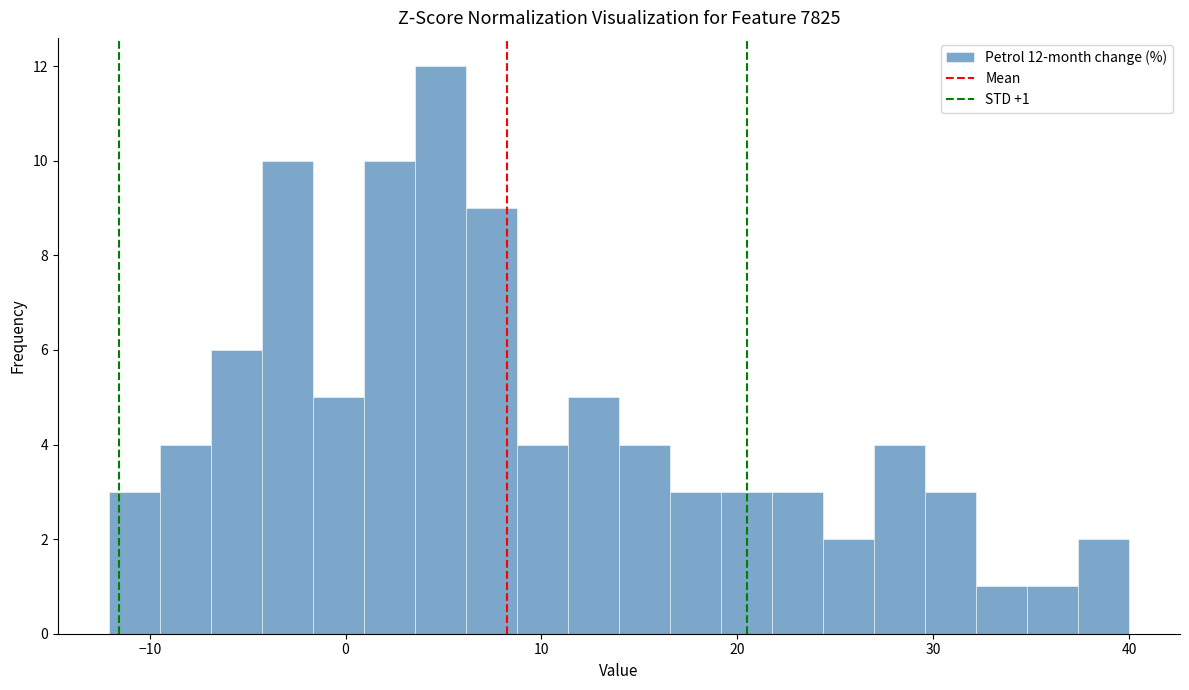

Around what value on the x-axis is the tallest bar? Give the approximate position of its centre, as read against the axis.

5